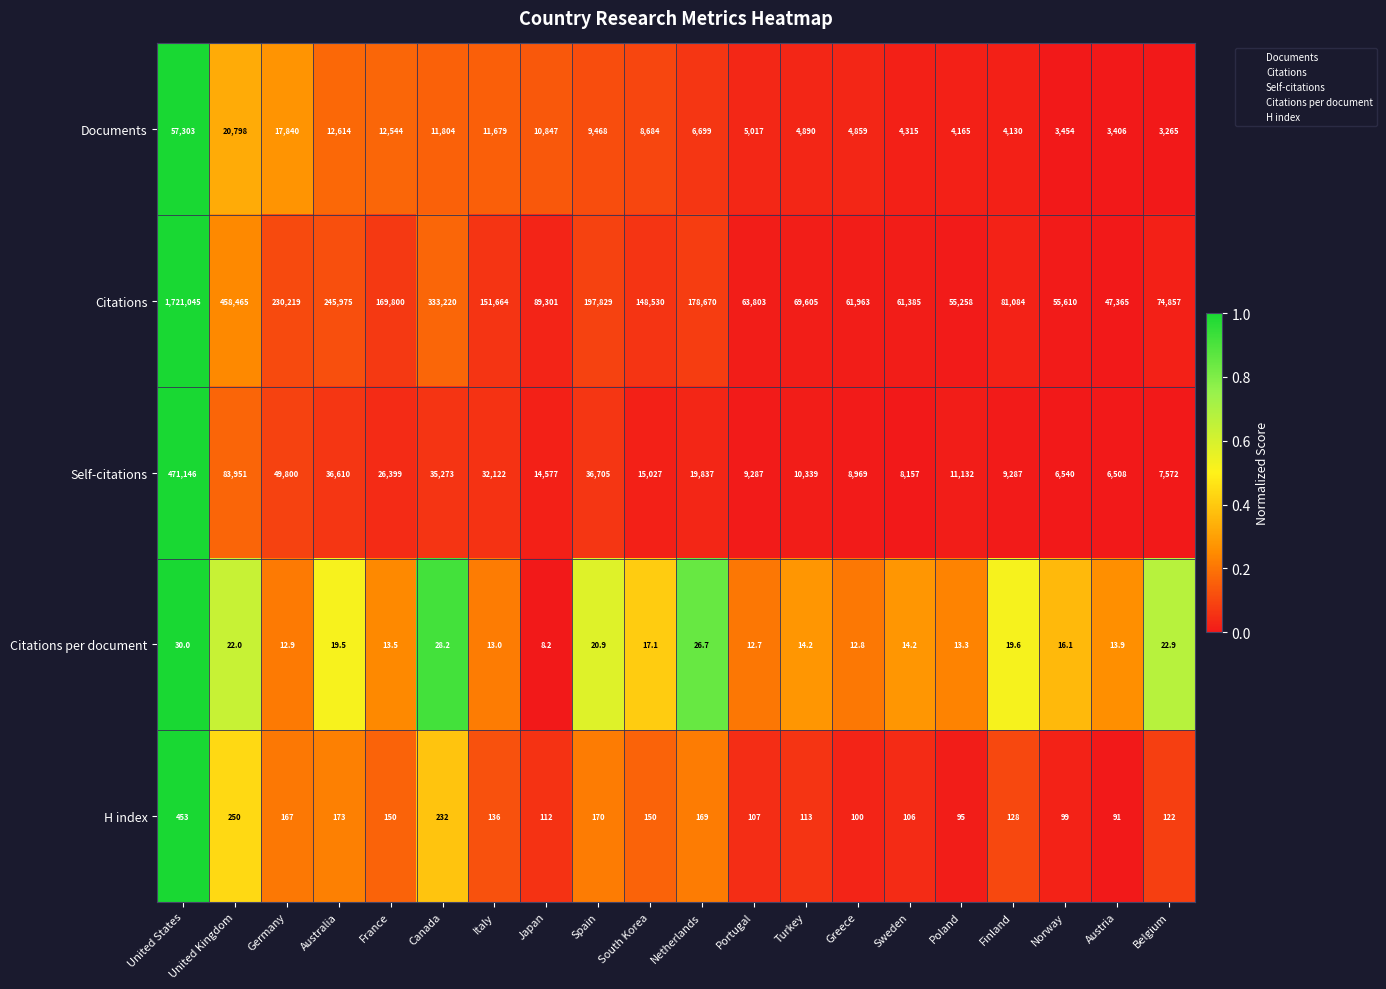

The value of Citations at Japan is 148978.9. True or false?

False